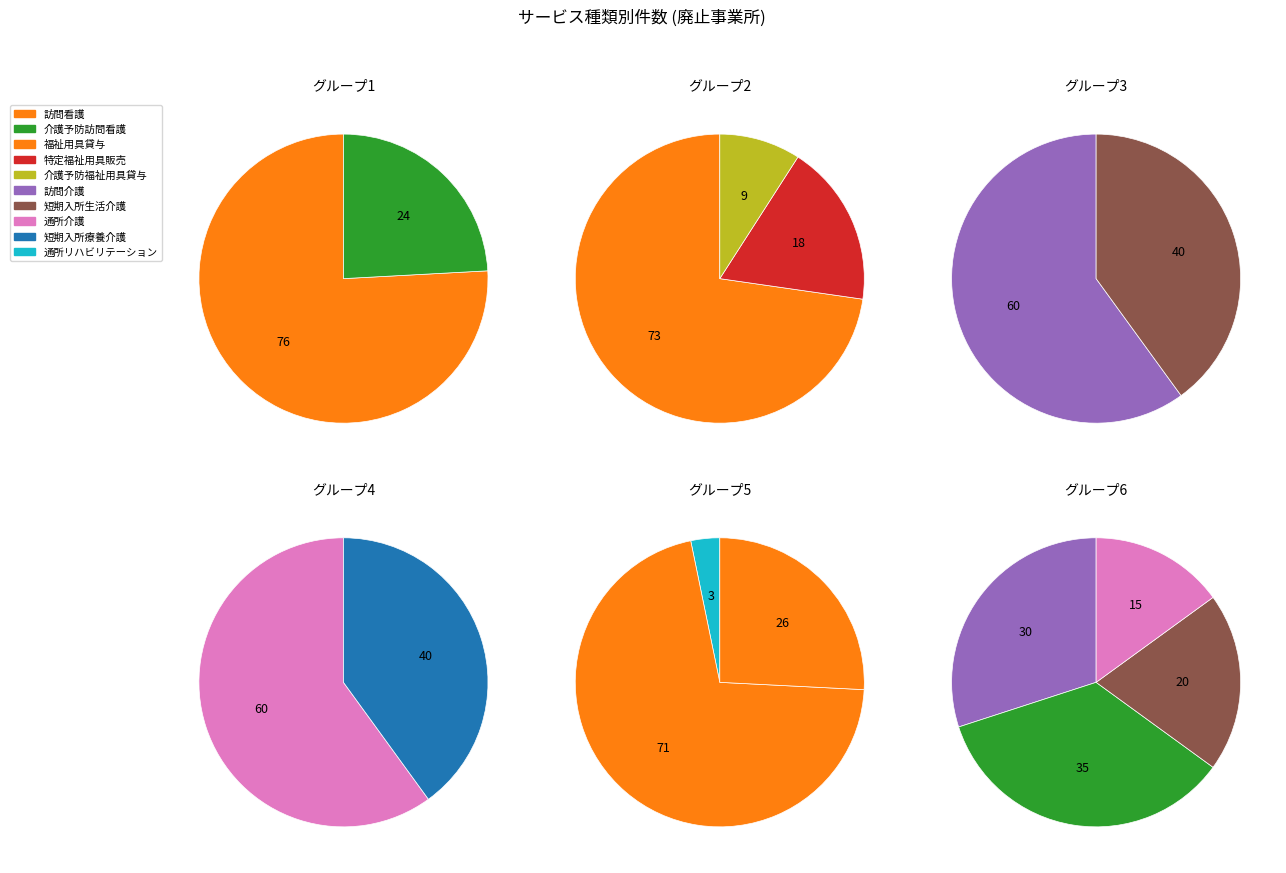

Is the sum of 短期入所療養介護 and 訪問介護 greater than half?

No